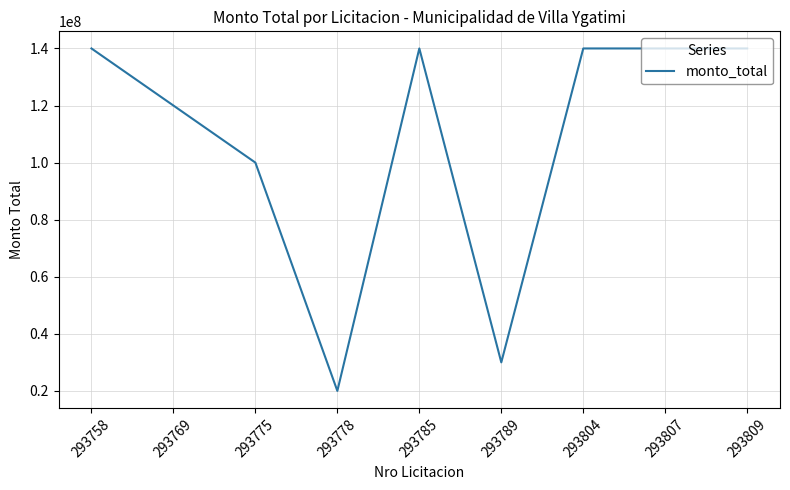

Reading left to right, transcribe all the data shown in this chart.

140000000	120000000	100000000	20000000	140000000	30000000	140000000	140000000	140000000